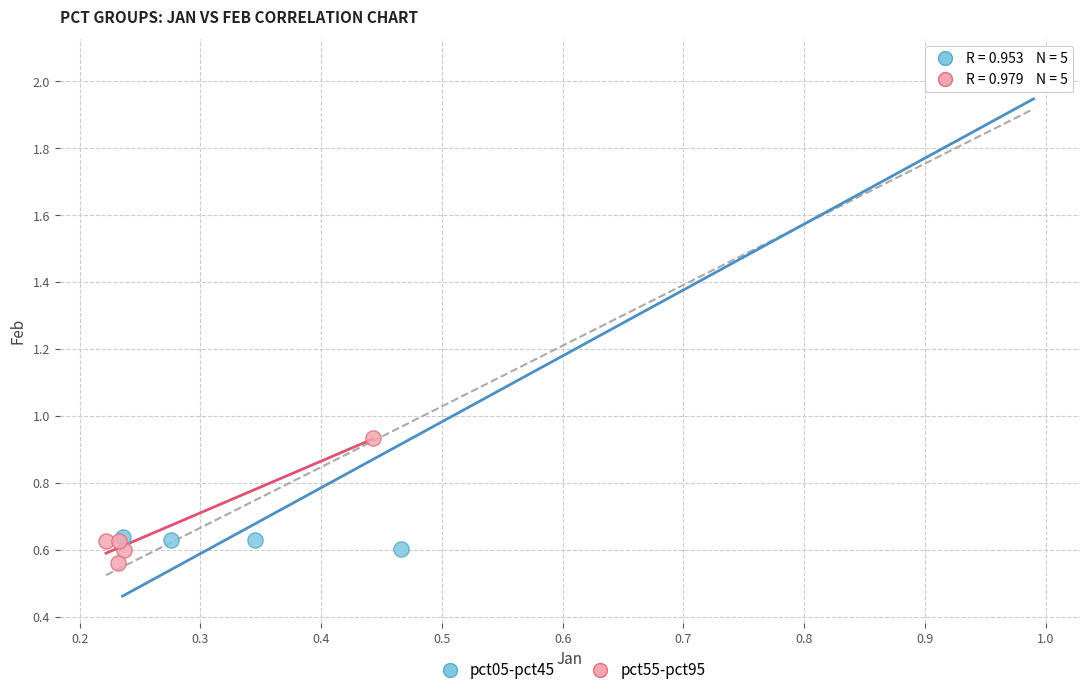

Which series has the widest spread of Y values?

pct05-pct45